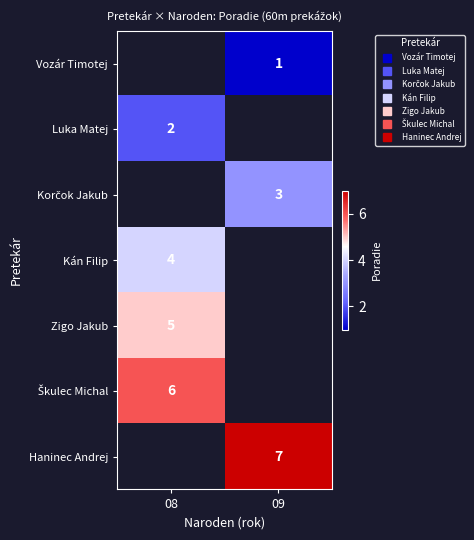

At which label is Zigo Jakub closest to 5?

08